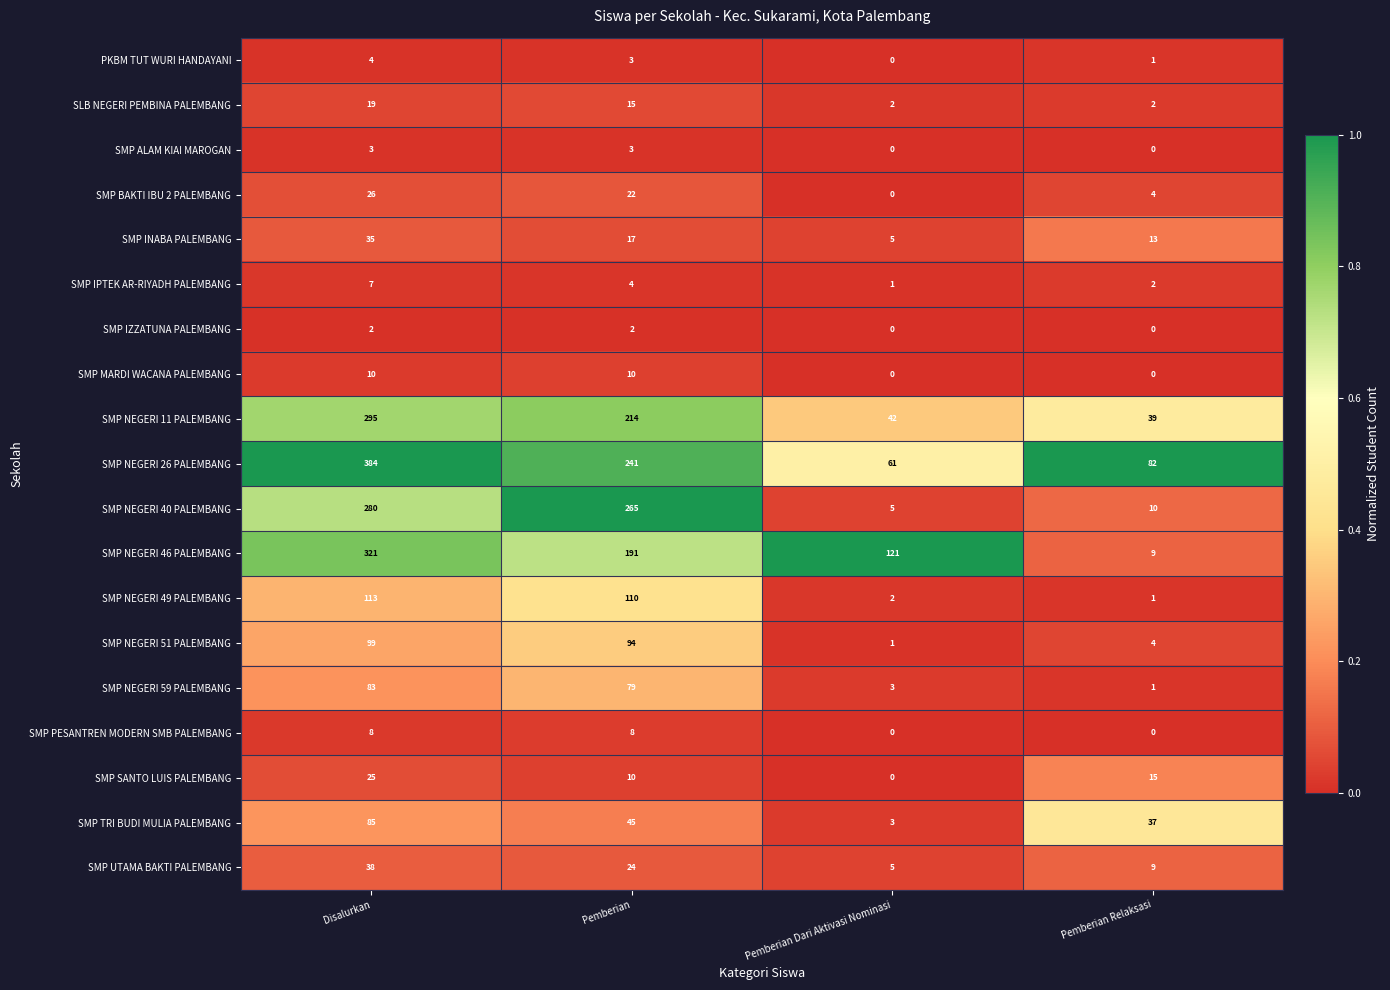

What is the difference between the maximum and minimum values in the SMP NEGERI 46 PALEMBANG series?

312